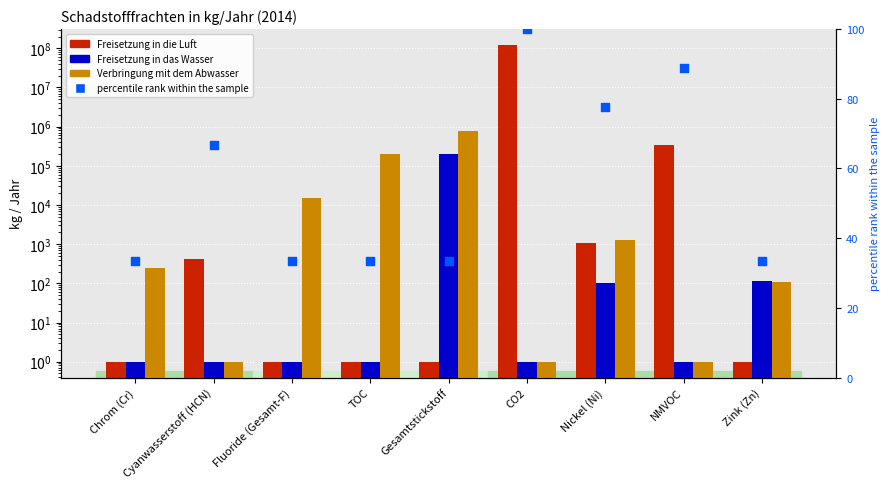

At which category is the sum across all series the highest?

CO2